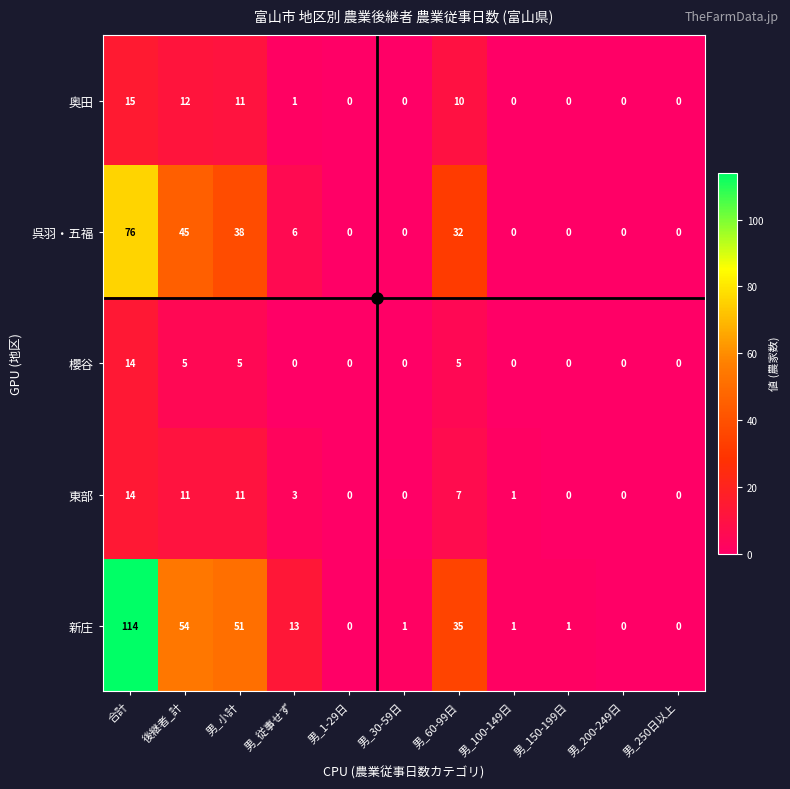

Rank the series at 男_60-99日 from lowest to highest value.

櫻谷, 東部, 奥田, 呉羽・五福, 新庄